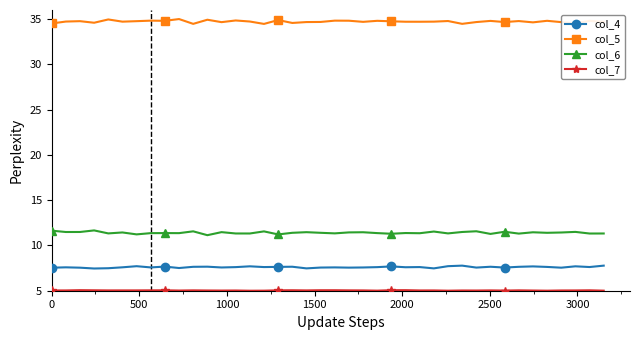

True or false: col_6 and col_4 cross at least once.

False